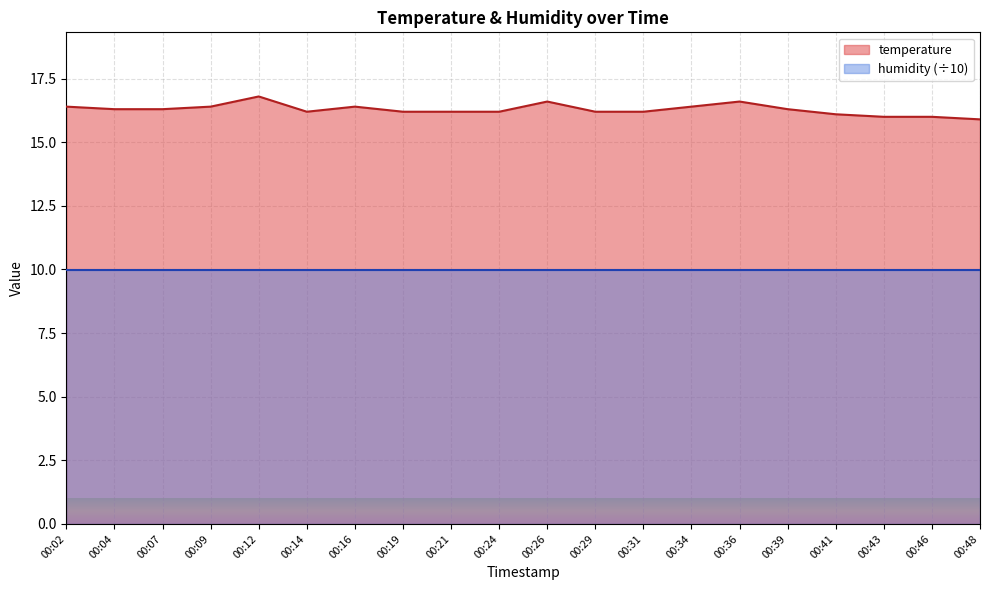

How many interior local peaks (higher than both neighbors) does the data have?

4